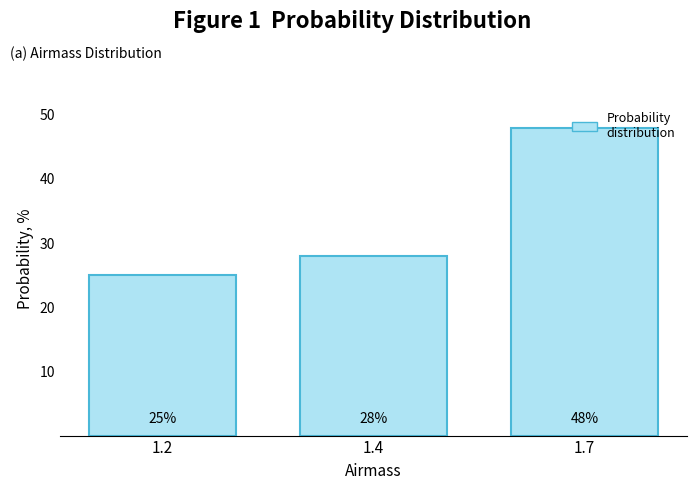

Rank the categories by value from lowest to highest.

1.2, 1.4, 1.7